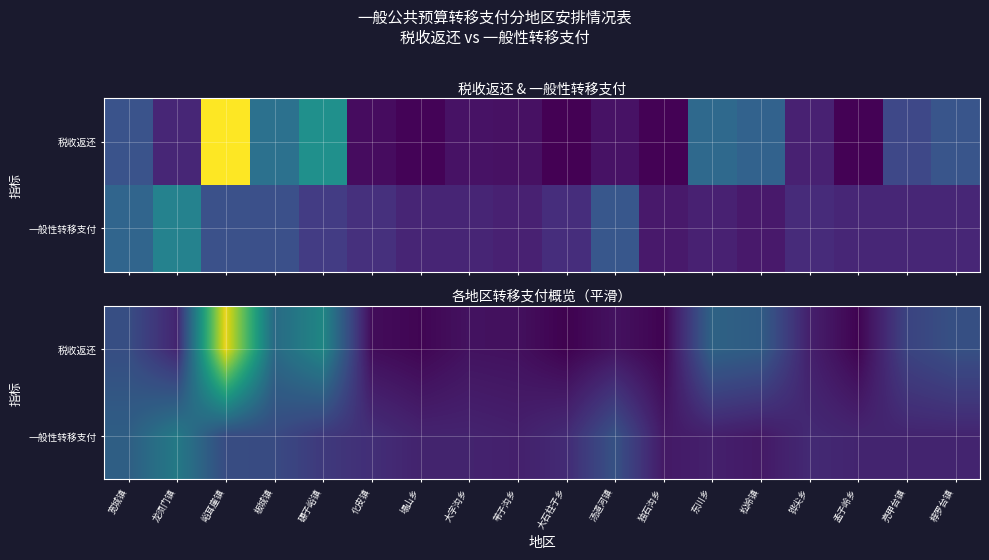

How many data points does each series have?

18